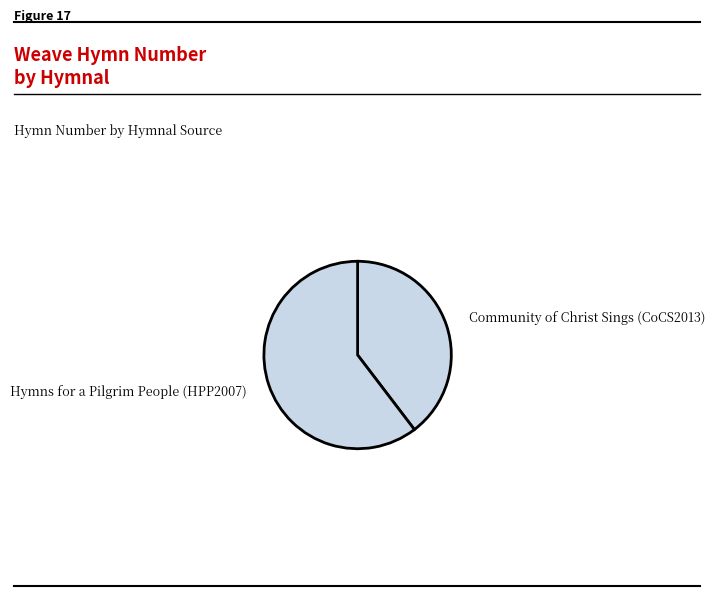

Do Hymns for a Pilgrim People (HPP2007) and Community of Christ Sings (CoCS2013) together represent more than half of the pie?

Yes